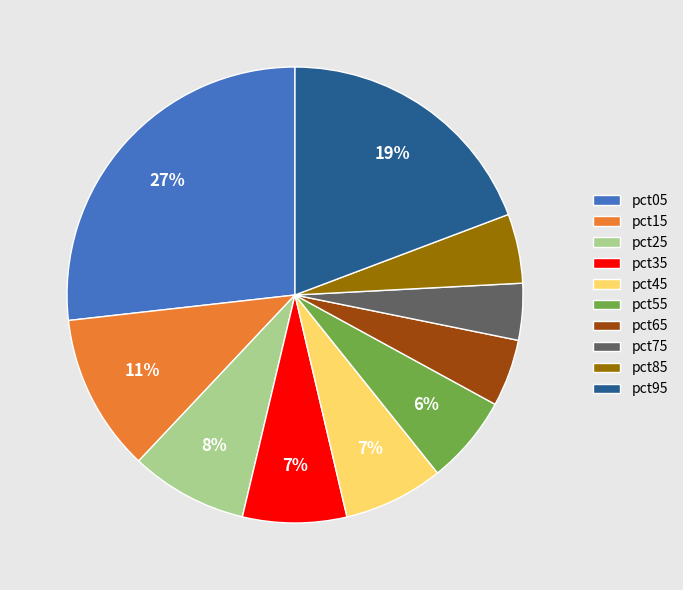

Combined, do pct25 and pct05 account for over 50%?

No